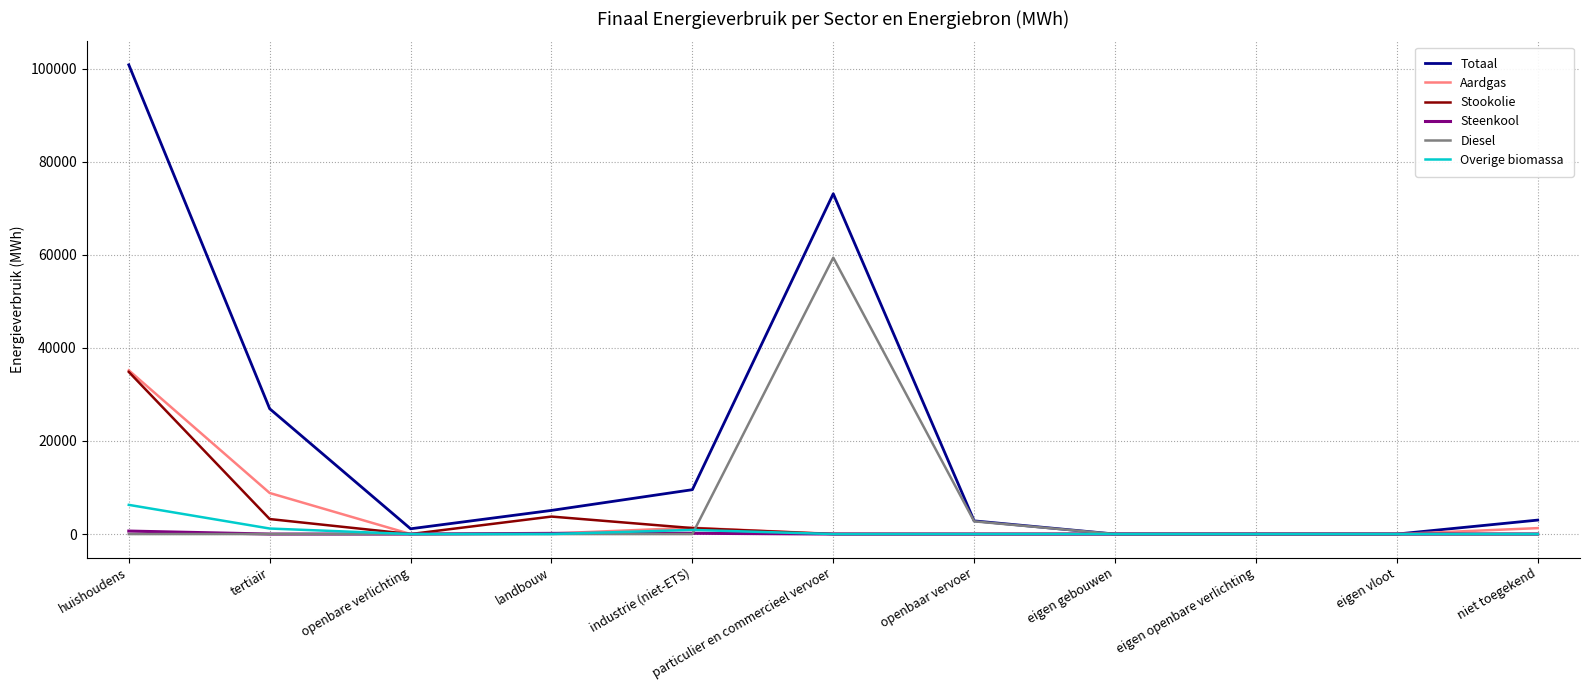

What value does the Totaal series have at openbaar vervoer?

2832.4